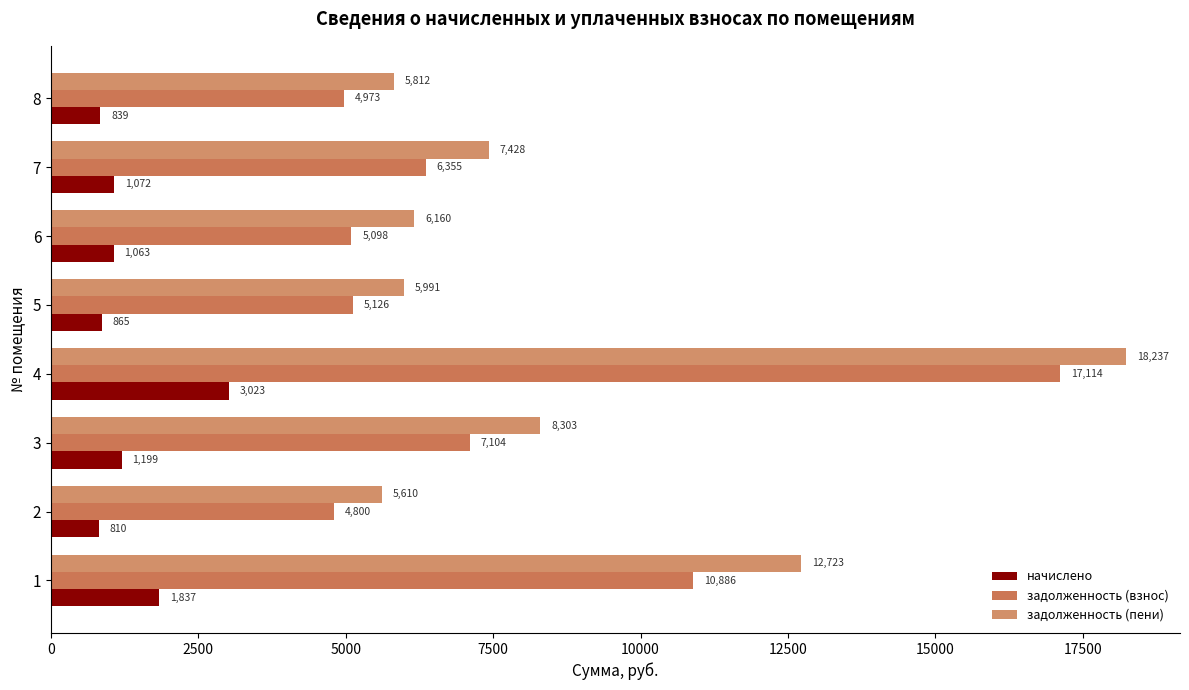

What is the value of the задолженность (взнос) bar at the 5th from the left?

5126.4